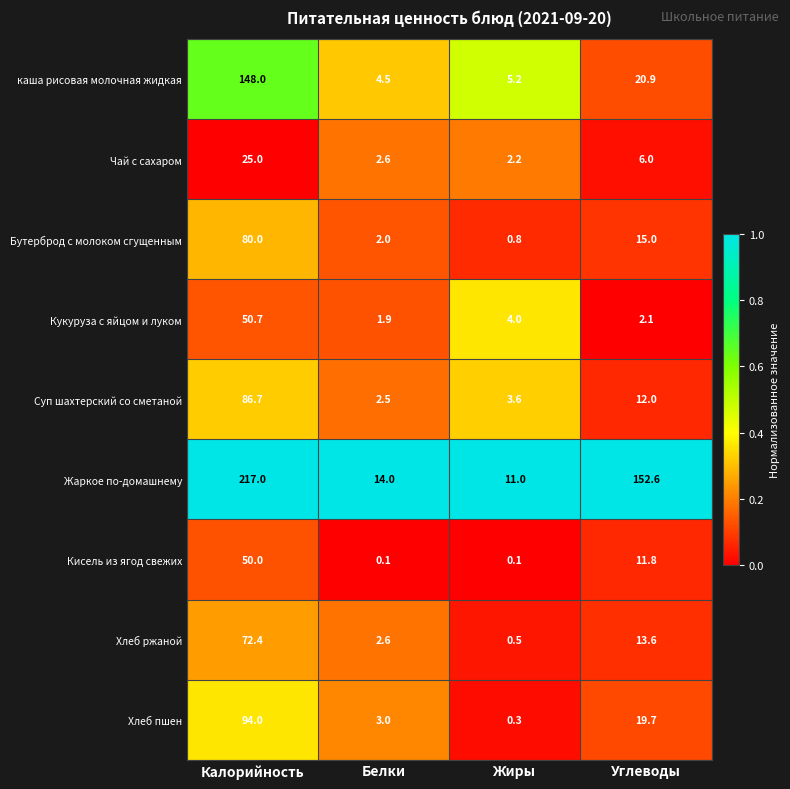

Where is каша рисовая молочная жидкая nearest to the value 76?

Углеводы